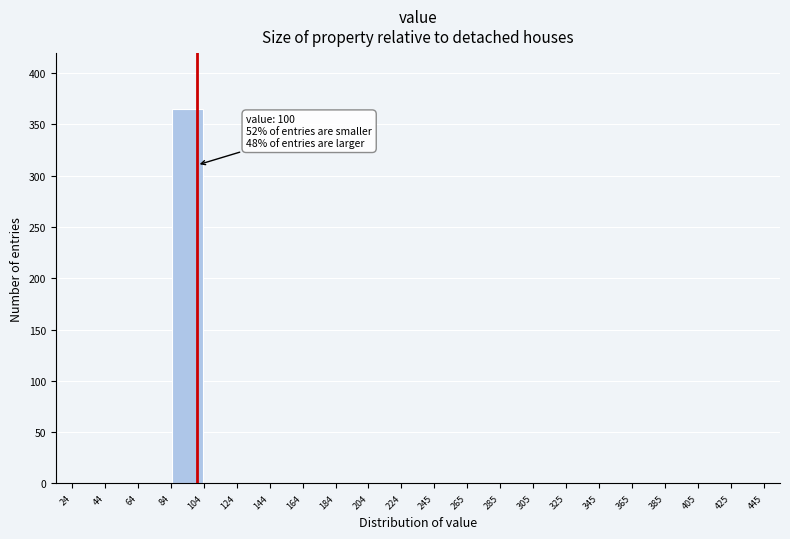

Which range on the x-axis has the tallest bar?

84 to 104